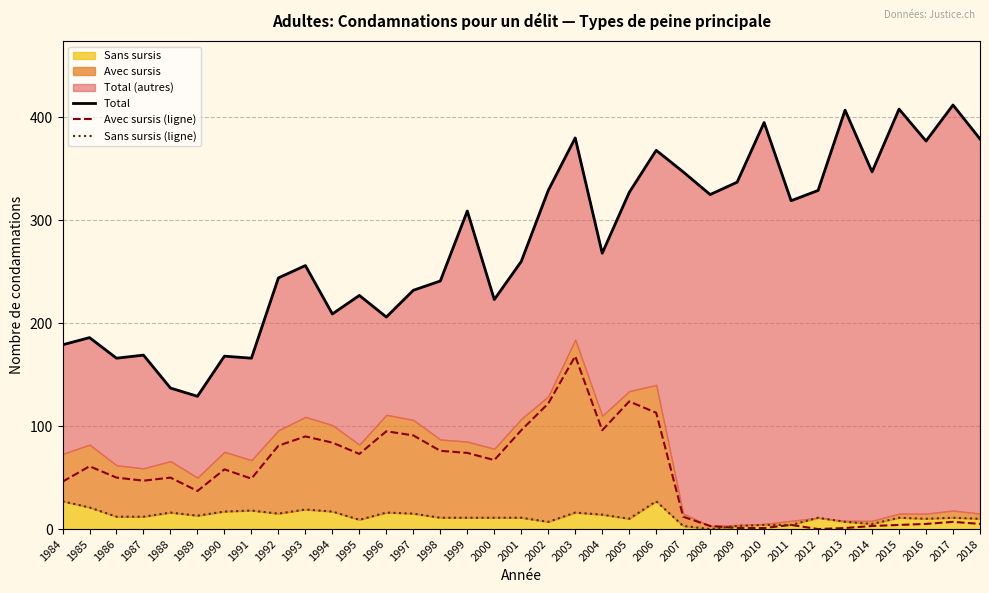

Is it true that Sans sursis (ligne) equals 10 at 2005?

True